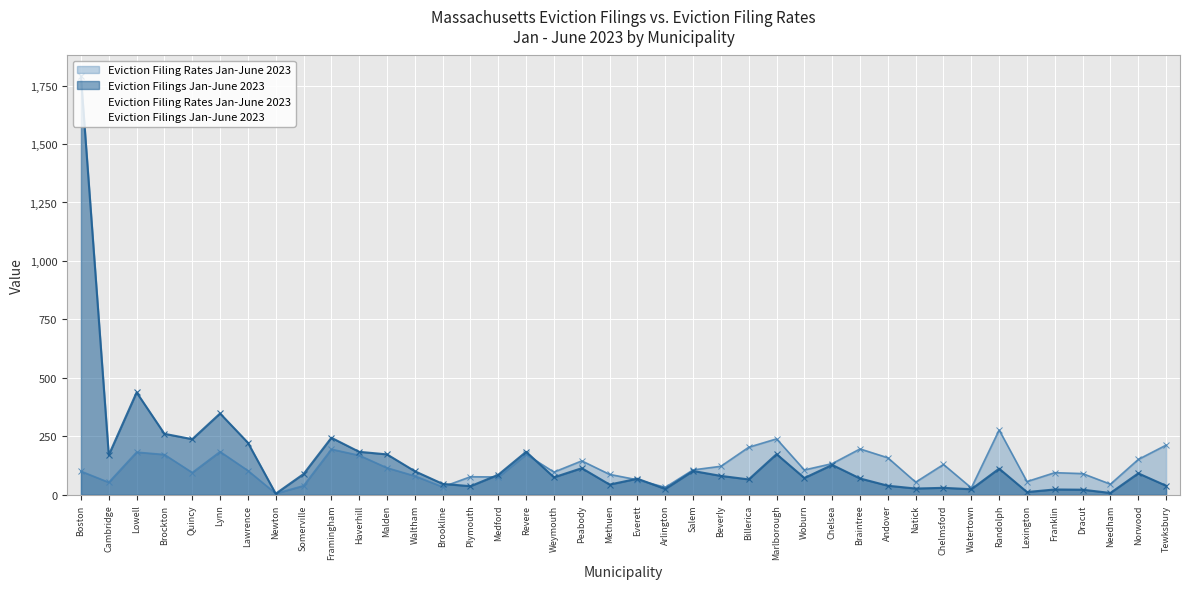

At how many categories does at least one series exceed 1626?

1